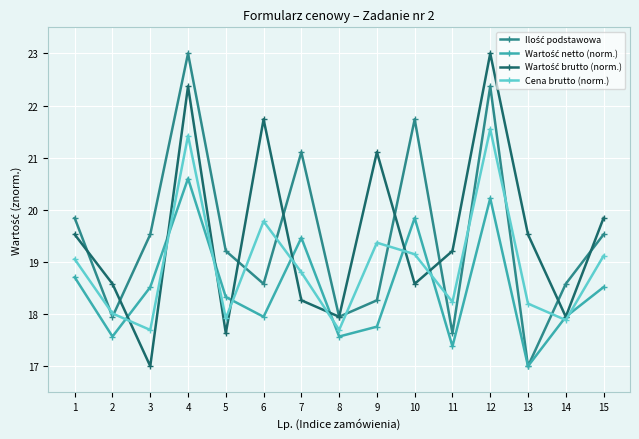

What is the difference between the highest and lowest values at 9?

3.3